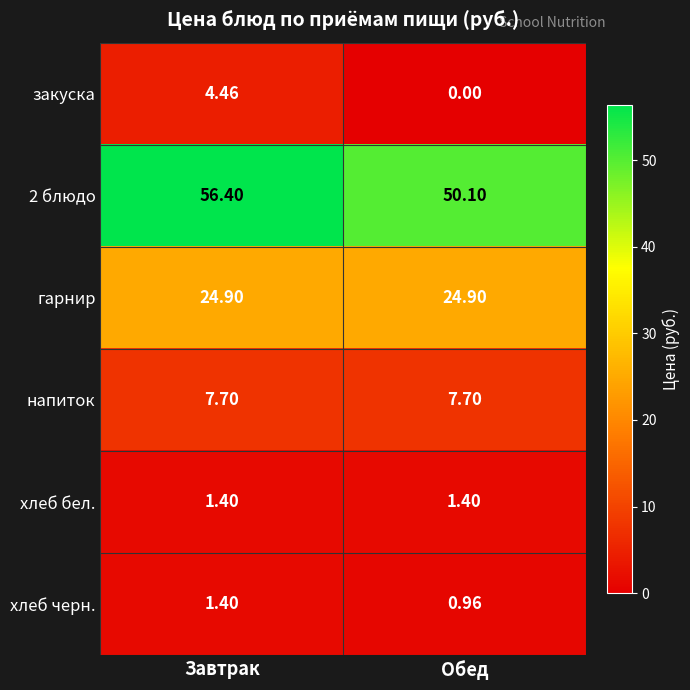

Which series has the largest total across all categories?

2 блюдо